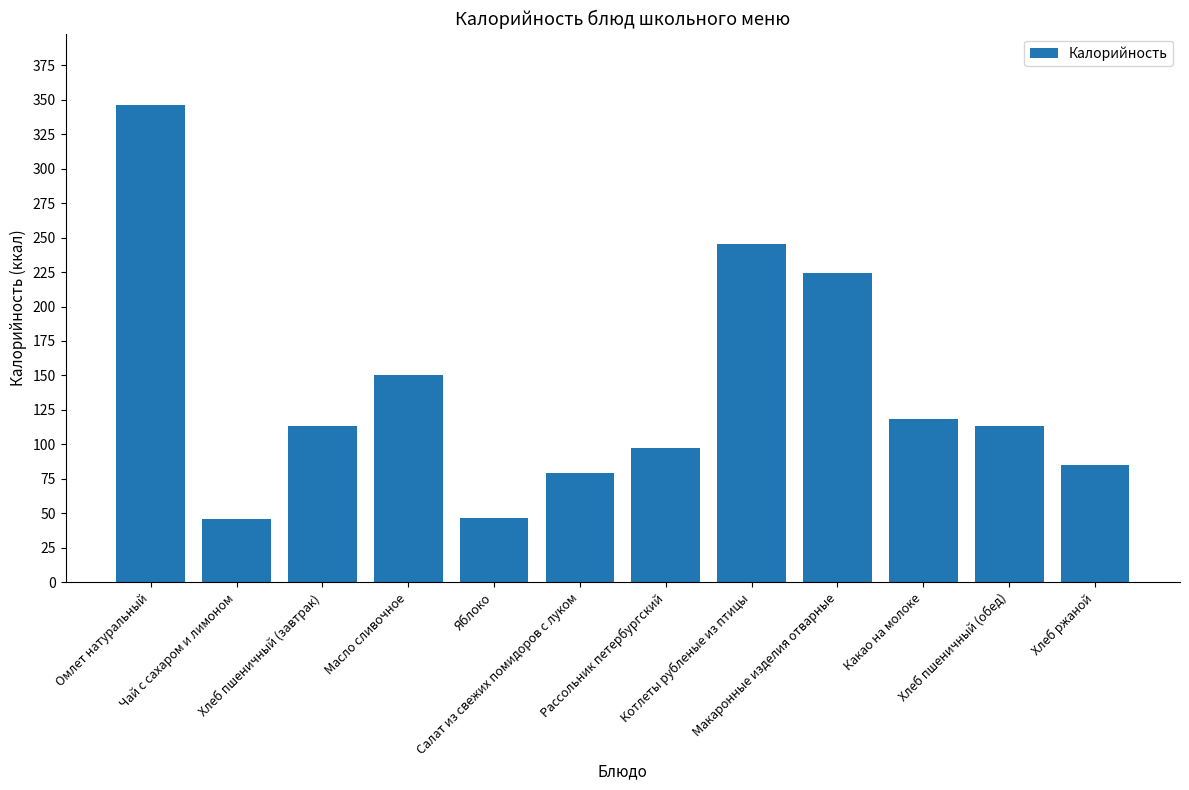

Does the chart contain stacked bars?

No